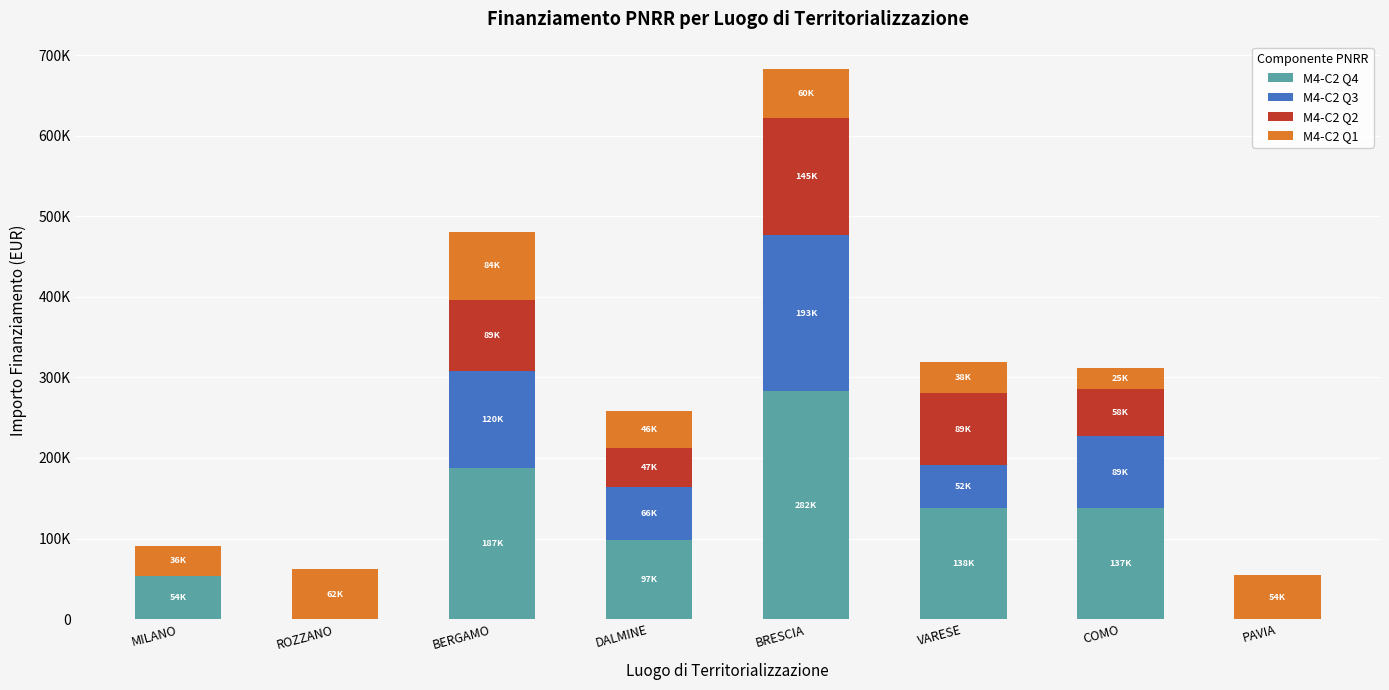

Are the bars grouped side by side (vs. stacked)?

No